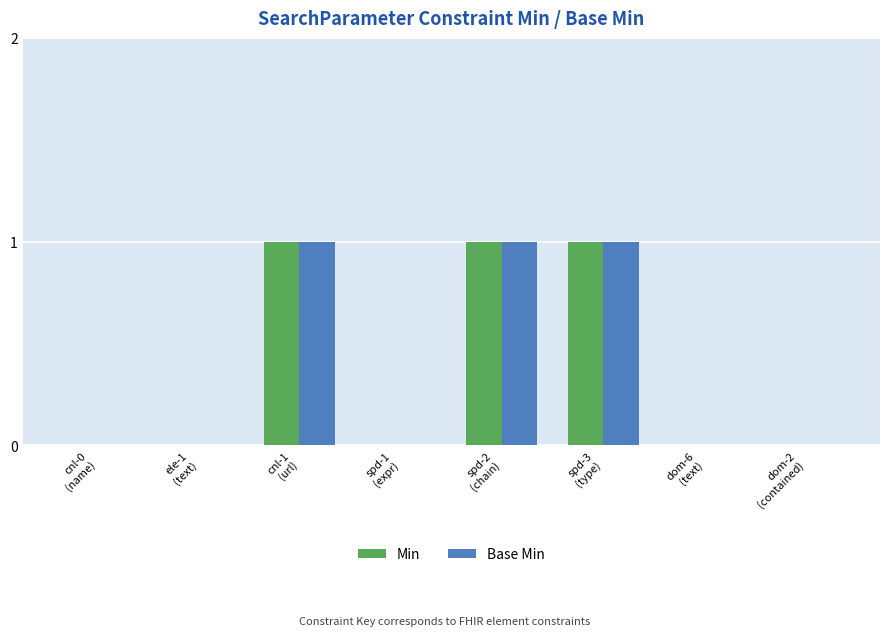

What are all the series names shown in the legend?

Min, Base Min